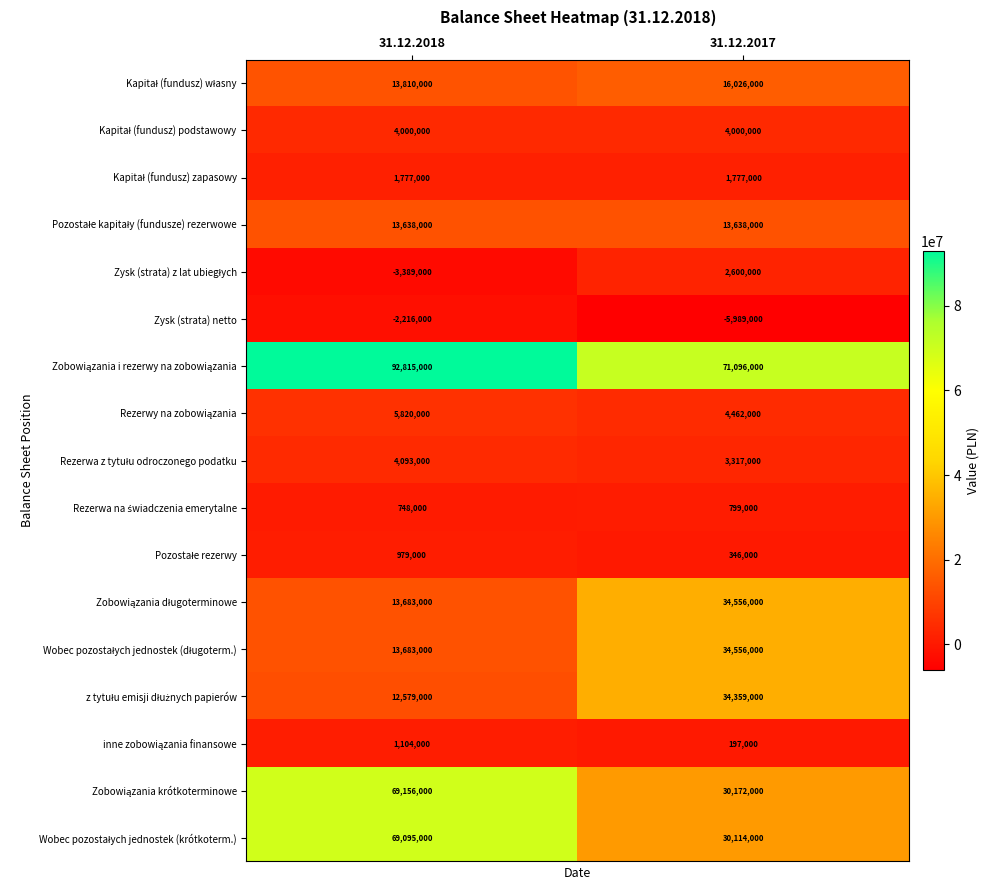

Which label corresponds to the smallest value in the chart?

31.12.2017